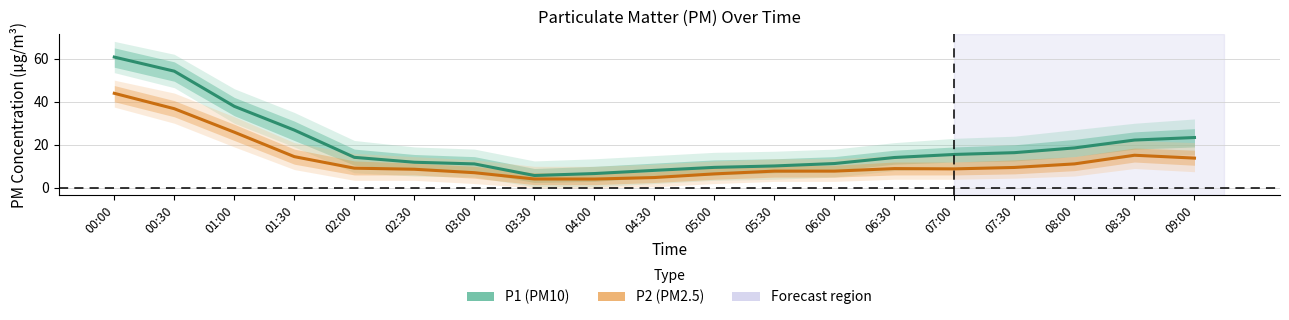

What is the sum of the P1 (PM10) values at 06:30 and 00:00?

74.8